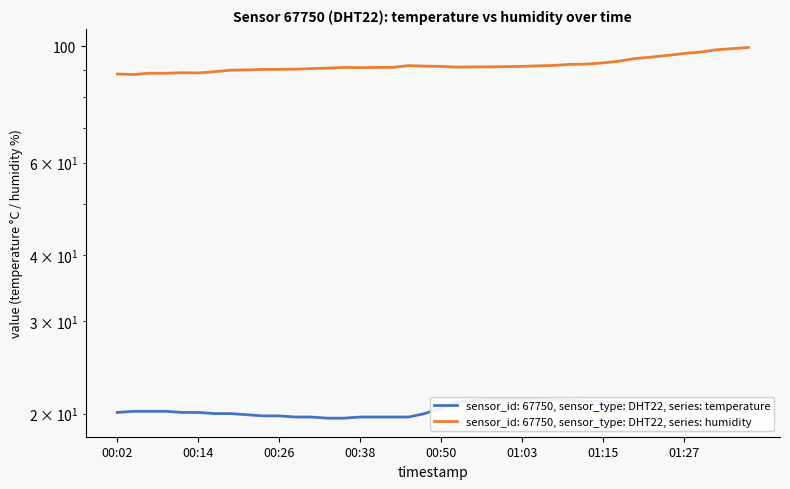

True or false: temperature and humidity intersect in this chart.

False